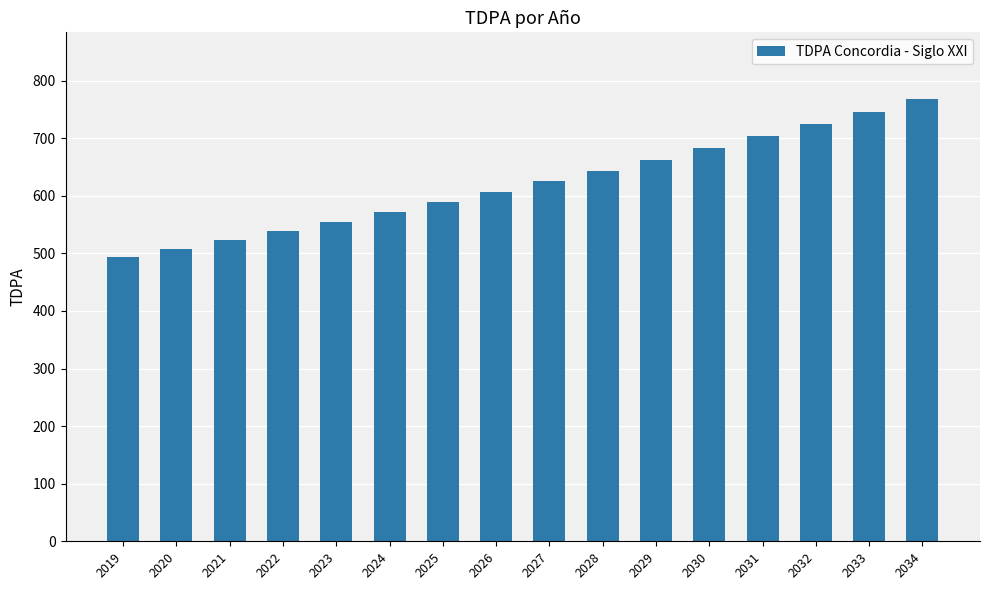

What is the approximate value at 2021?

523.4